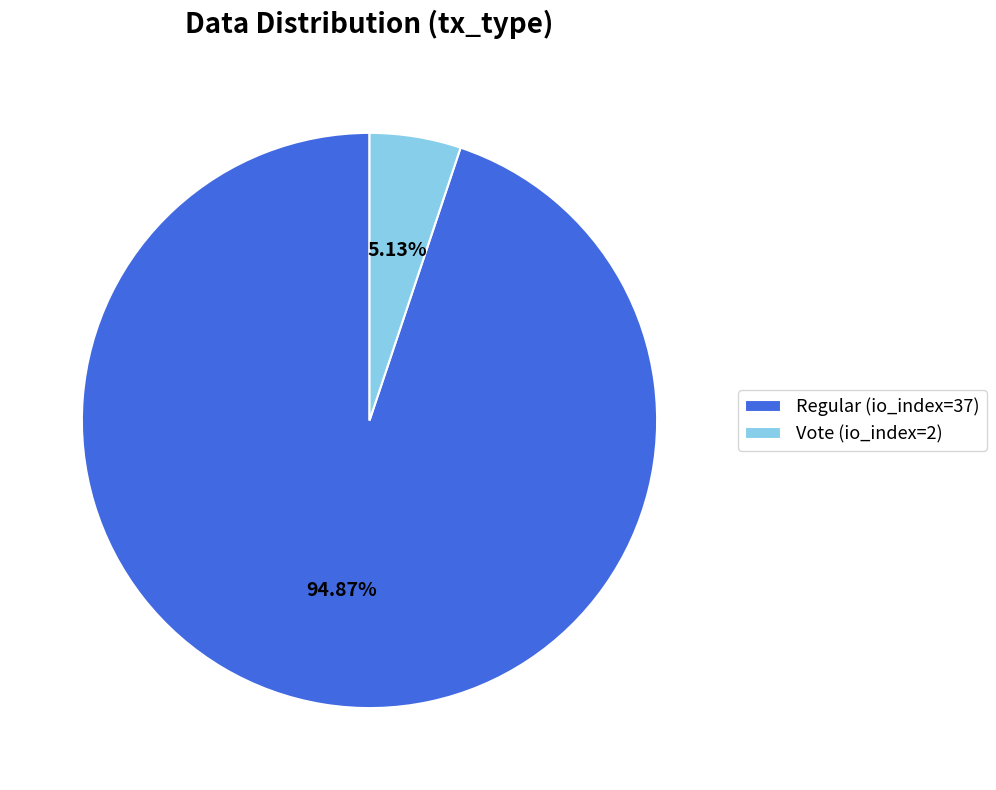

What is the ratio of the value at Regular (io_index=37) to the value at Vote (io_index=2)?

18.5